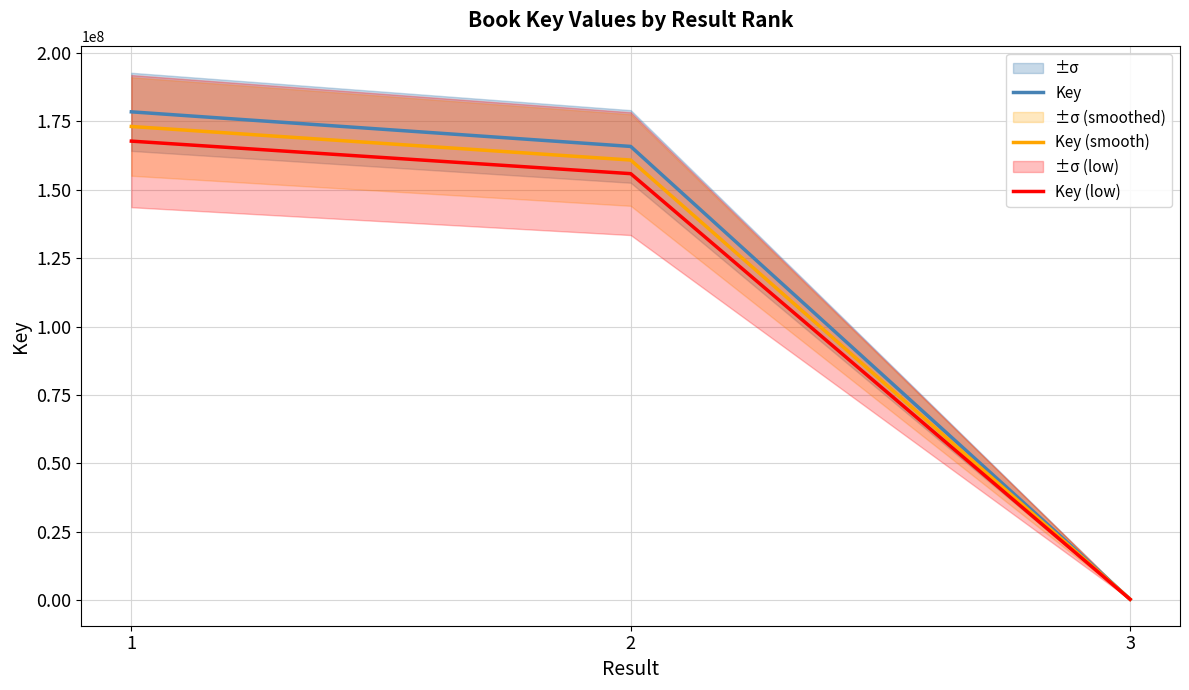

What is the average value of the Key series?

114904413.0